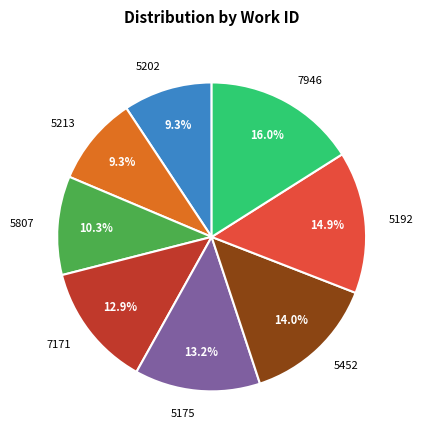

The 7171 slice represents 13% of the pie. True or false?

True